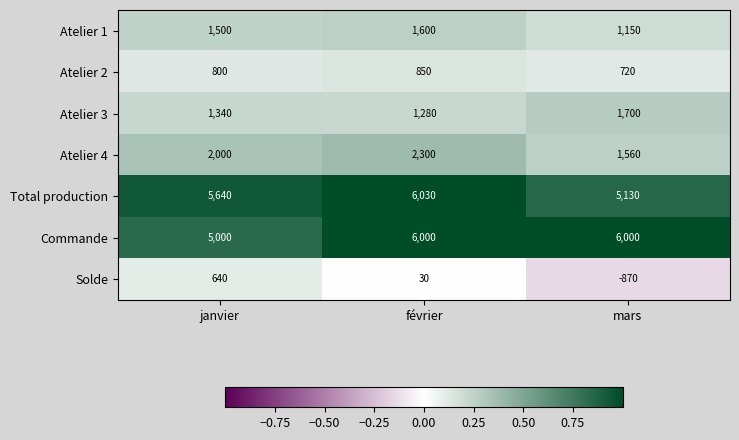

The value of Commande at janvier is 5000. True or false?

True